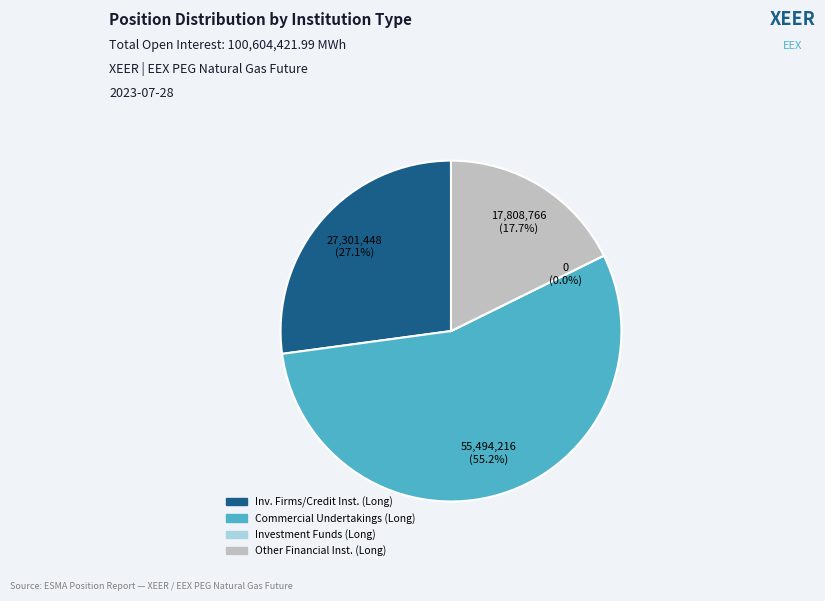

What portion of the pie excludes Commercial Undertakings (Long)?

44.8%